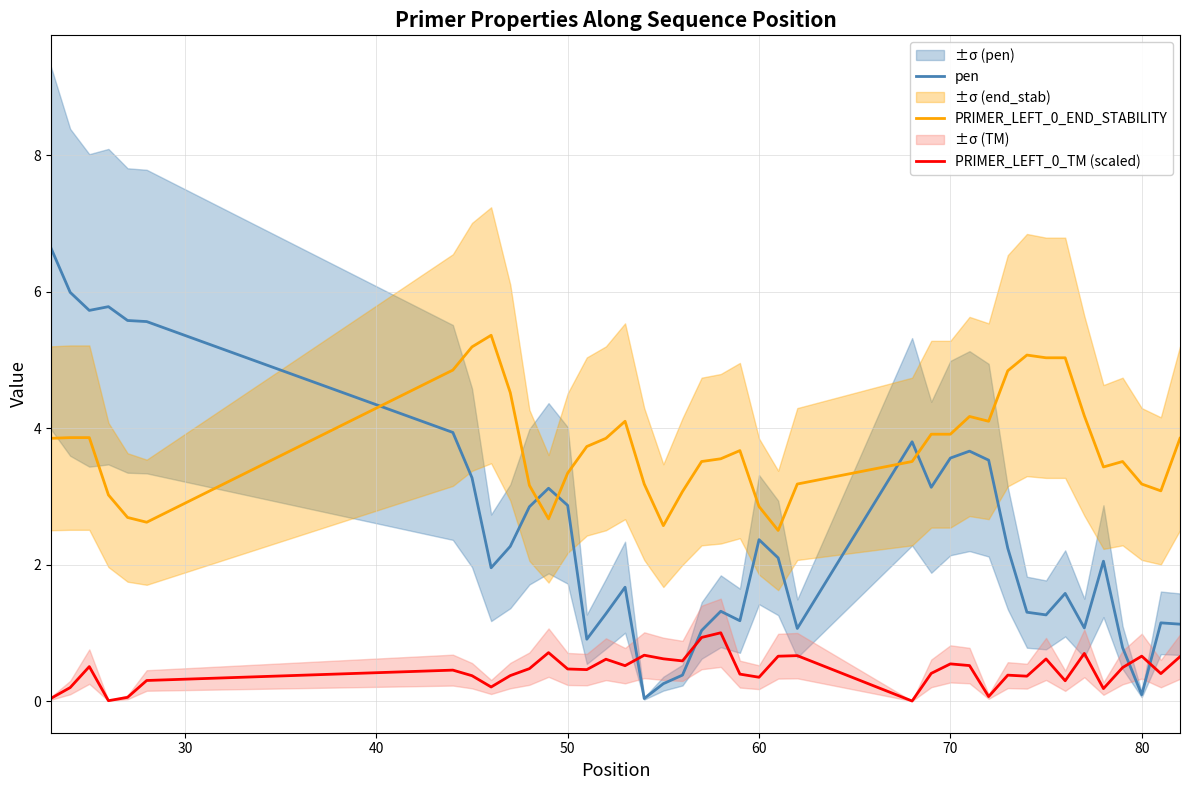

The pen series shows 2.0 at 50. True or false?

False